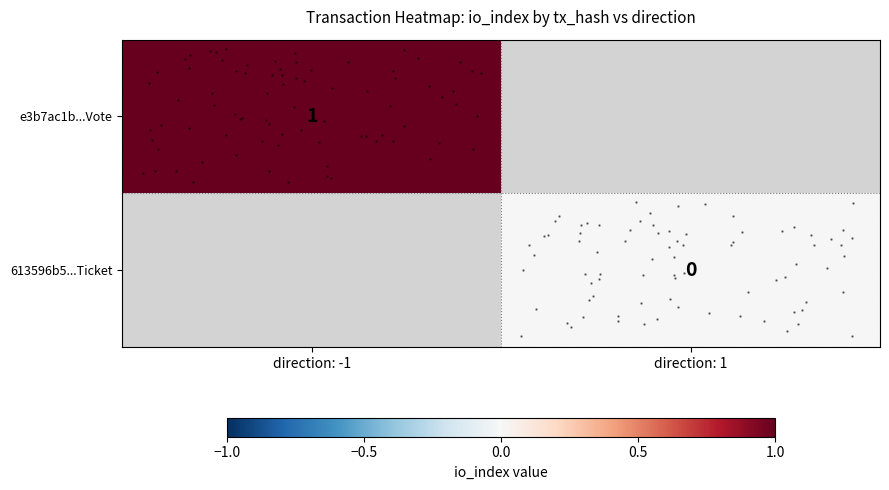

Which series has the widest spread of values?

row_0